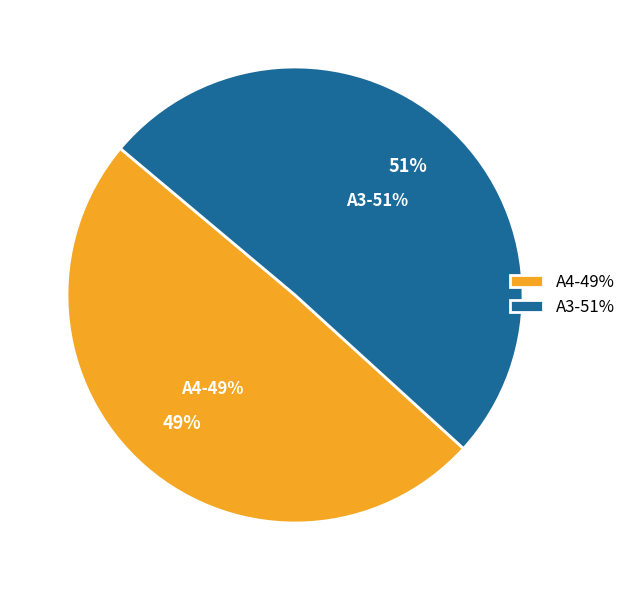

How many segments does this pie chart have?

2